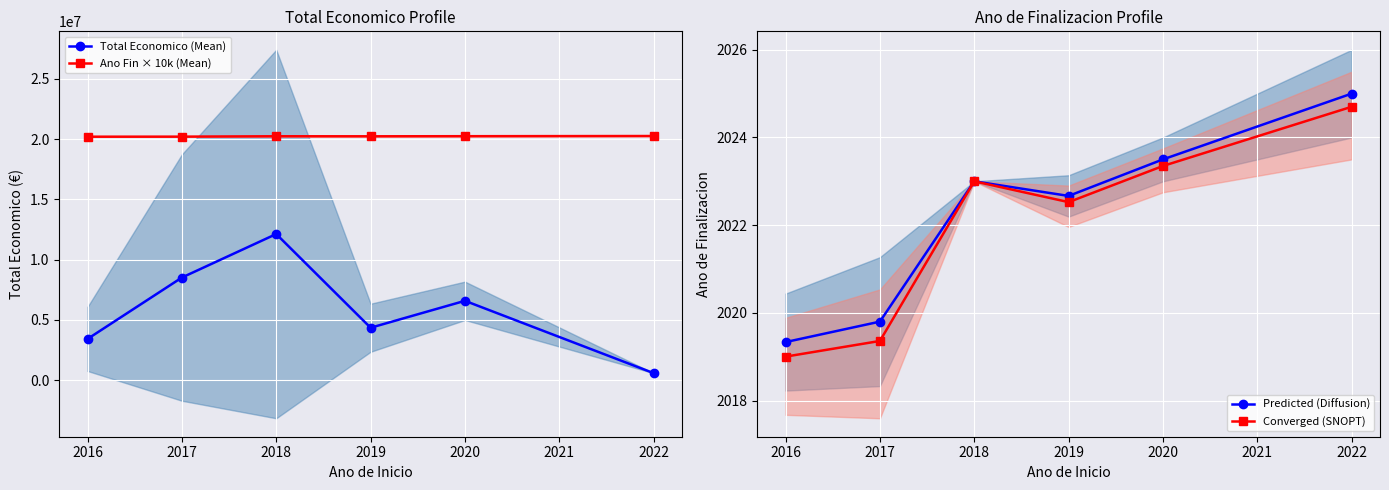

Read the Predicted (Diffusion) value at 2018.

2023.0